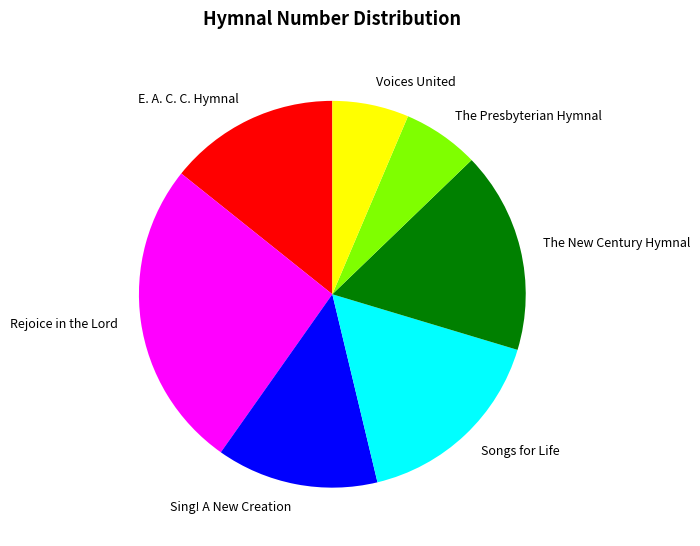

True or false: Sing! A New Creation accounts for 23% of the total.

False